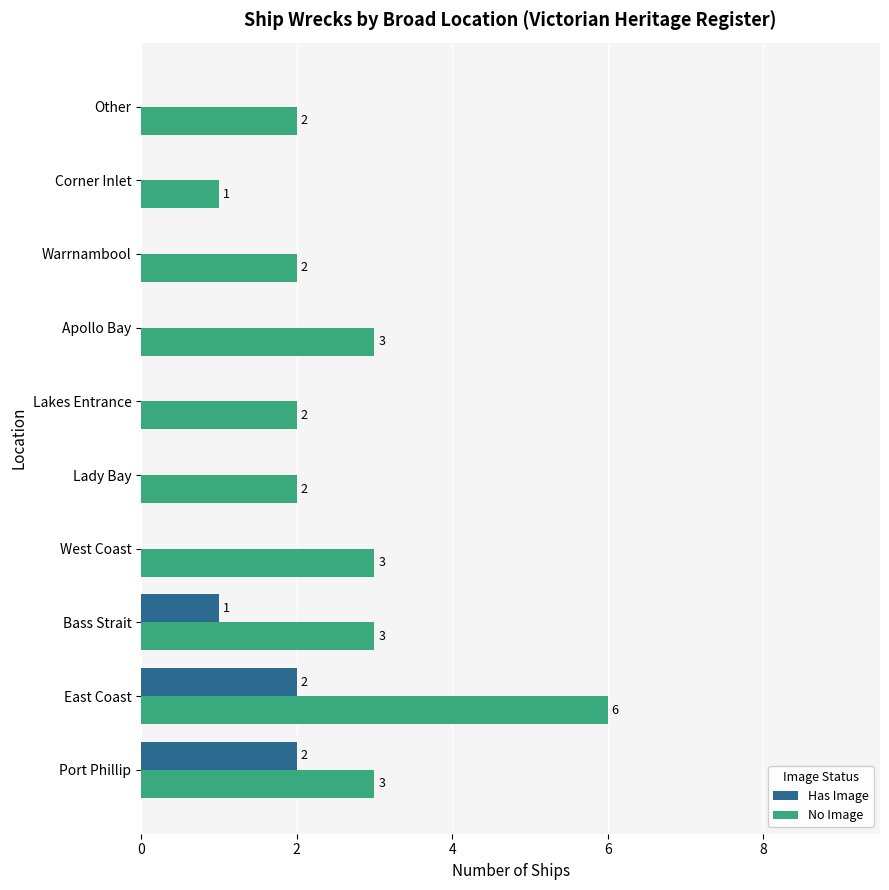

What is the sum of all No Image values?

27